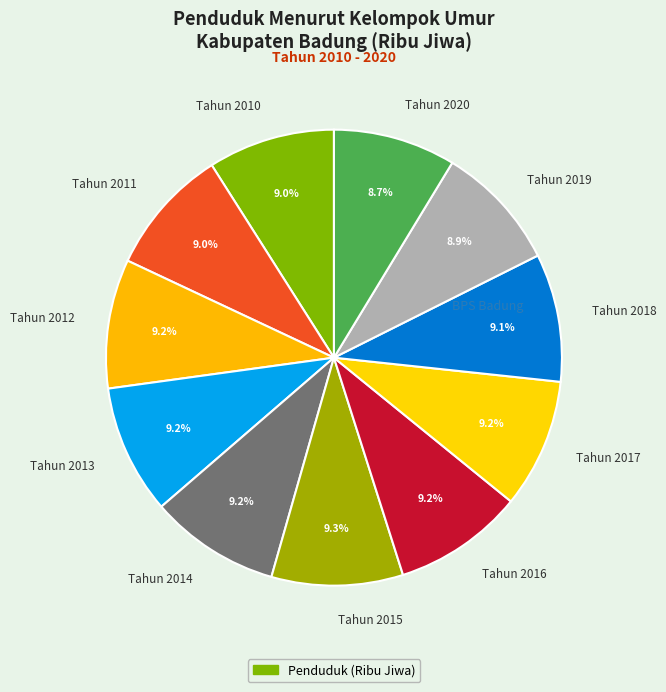

How many segments does this pie chart have?

11